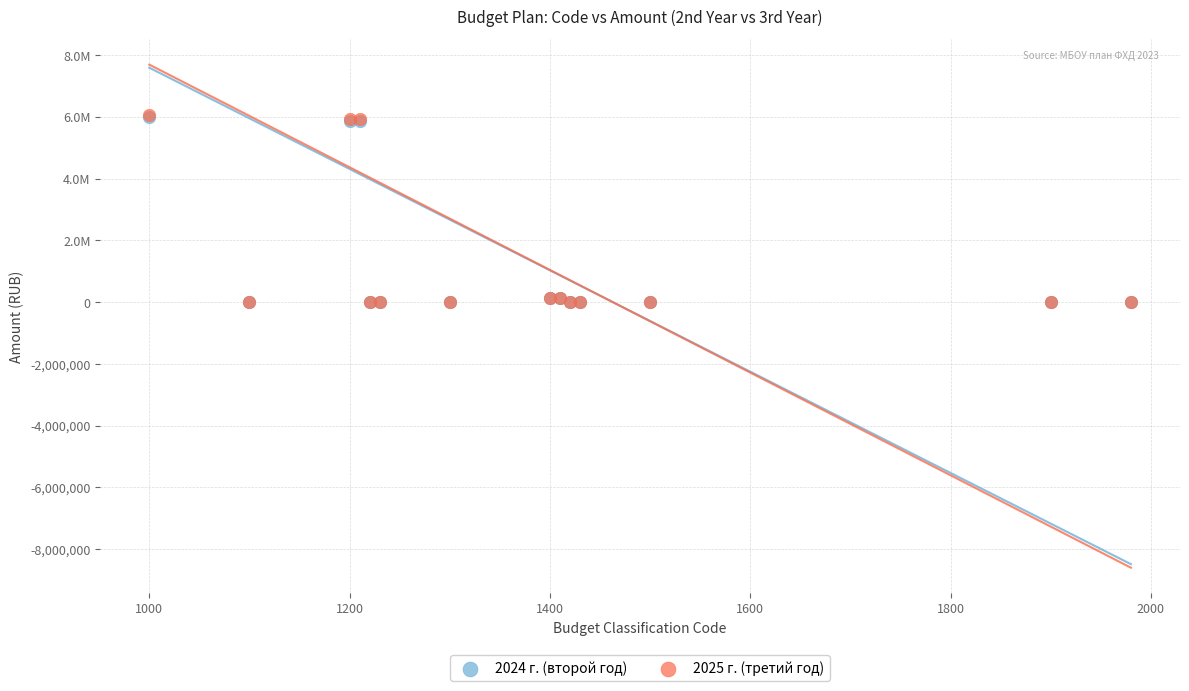

What are all the series names shown in the legend?

2024 г. (второй год), 2025 г. (третий год)